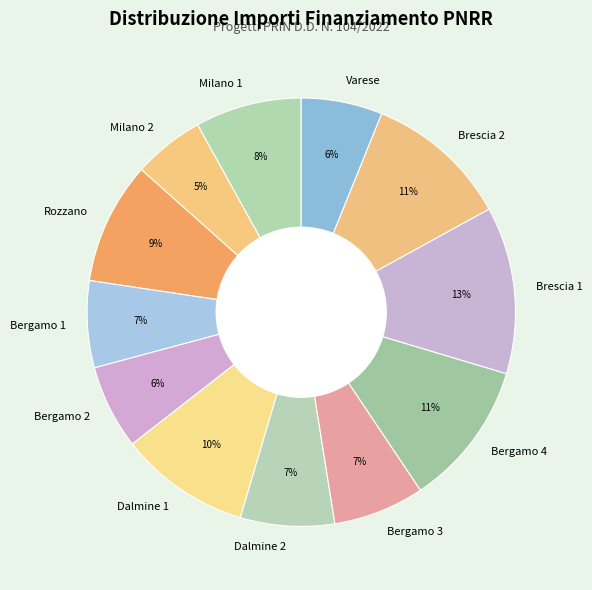

Is it true that Bergamo 3 is 1% of the pie?

False